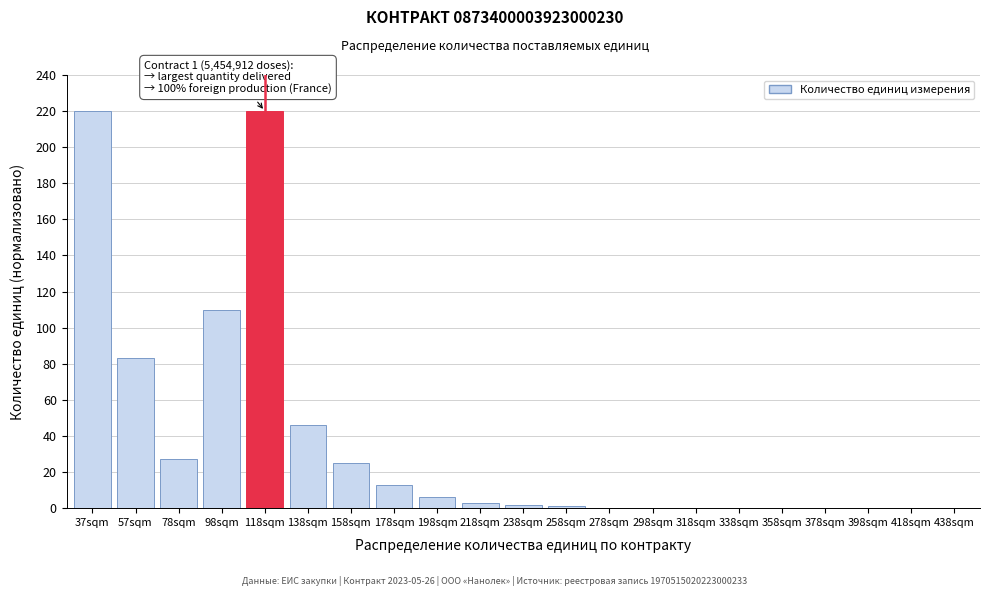

Reading right to left, extract all data points from this chart.

438sqm=0	418sqm=0	398sqm=0	378sqm=0	358sqm=0	338sqm=0	318sqm=0	298sqm=0	278sqm=0	258sqm=1	238sqm=2	218sqm=3	198sqm=6	178sqm=13	158sqm=25	138sqm=46	118sqm=220	98sqm=110	78sqm=27	57sqm=83	37sqm=220